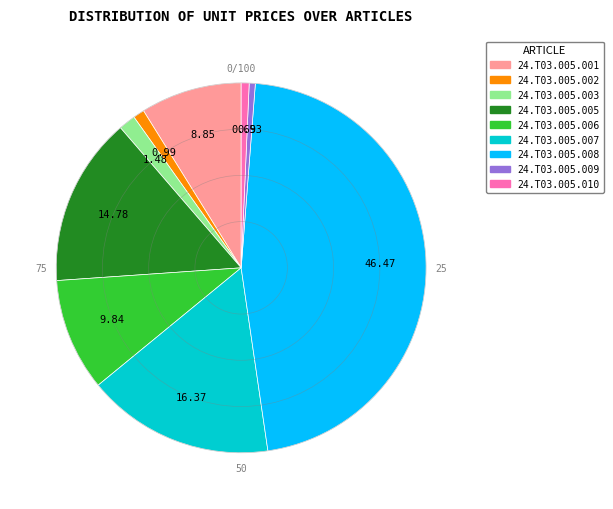

What is the ratio of the value at 24.T03.005.001 to the value at 24.T03.005.006?

0.9